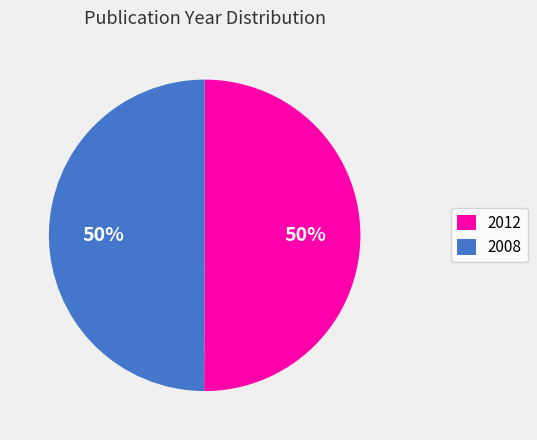

Combined, do 2008 and 2012 account for over 50%?

Yes